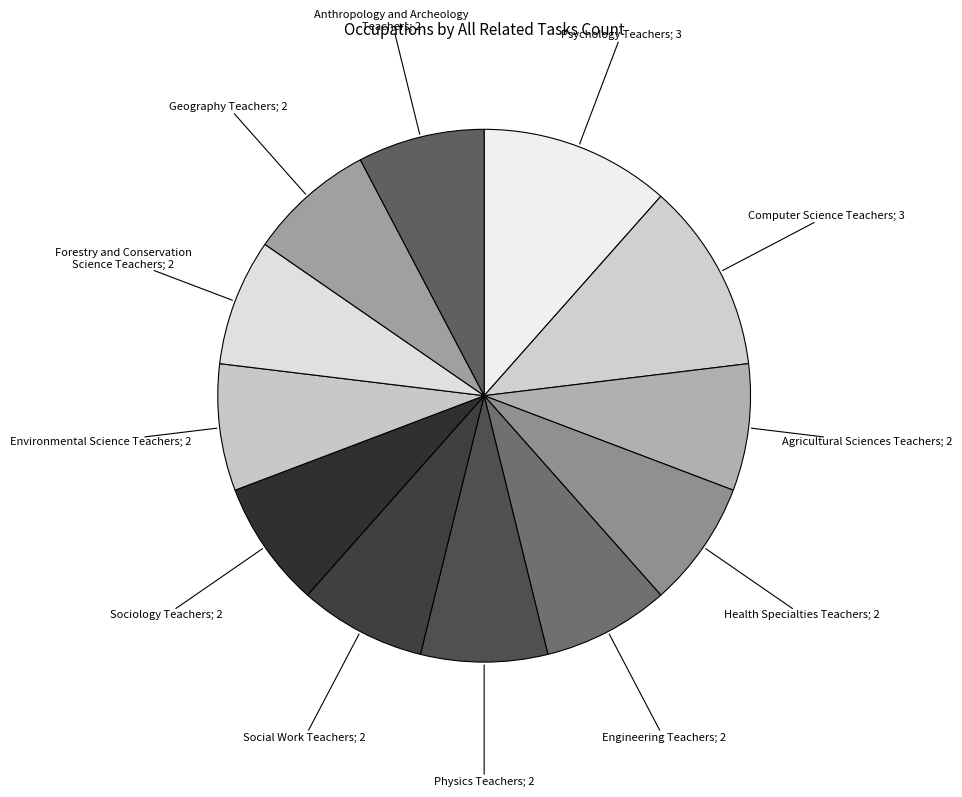

How many segments does this pie chart have?

12